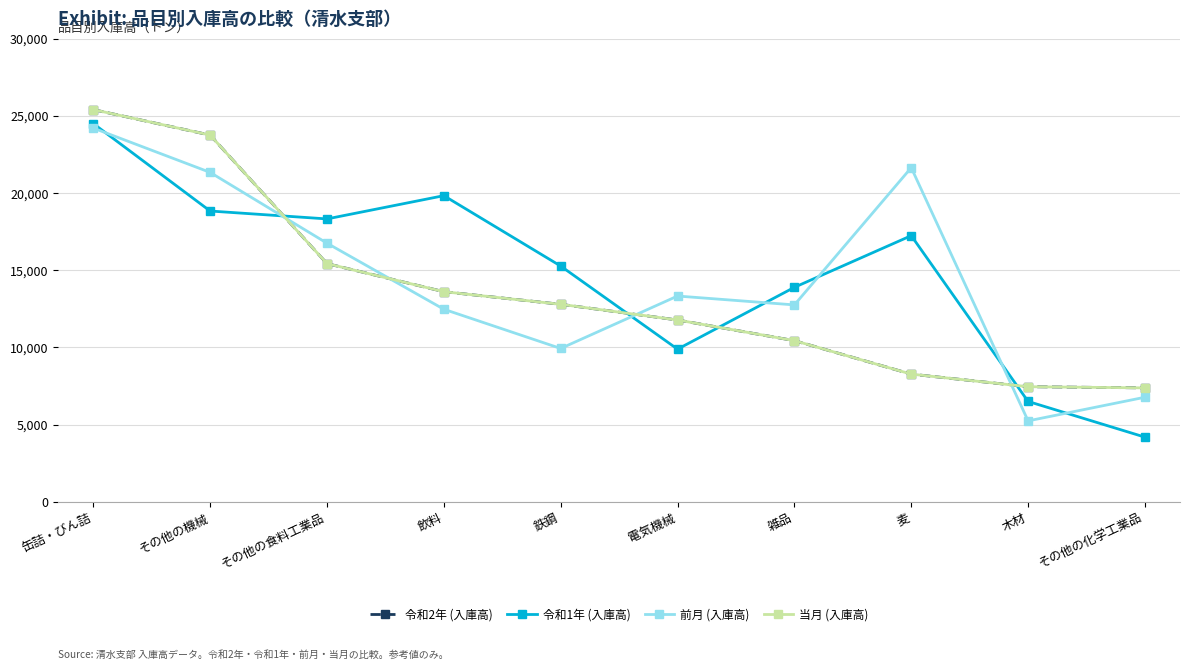

What is the approximate value of 令和2年 (入庫高) at 電気機械, to the nearest 100?

11800